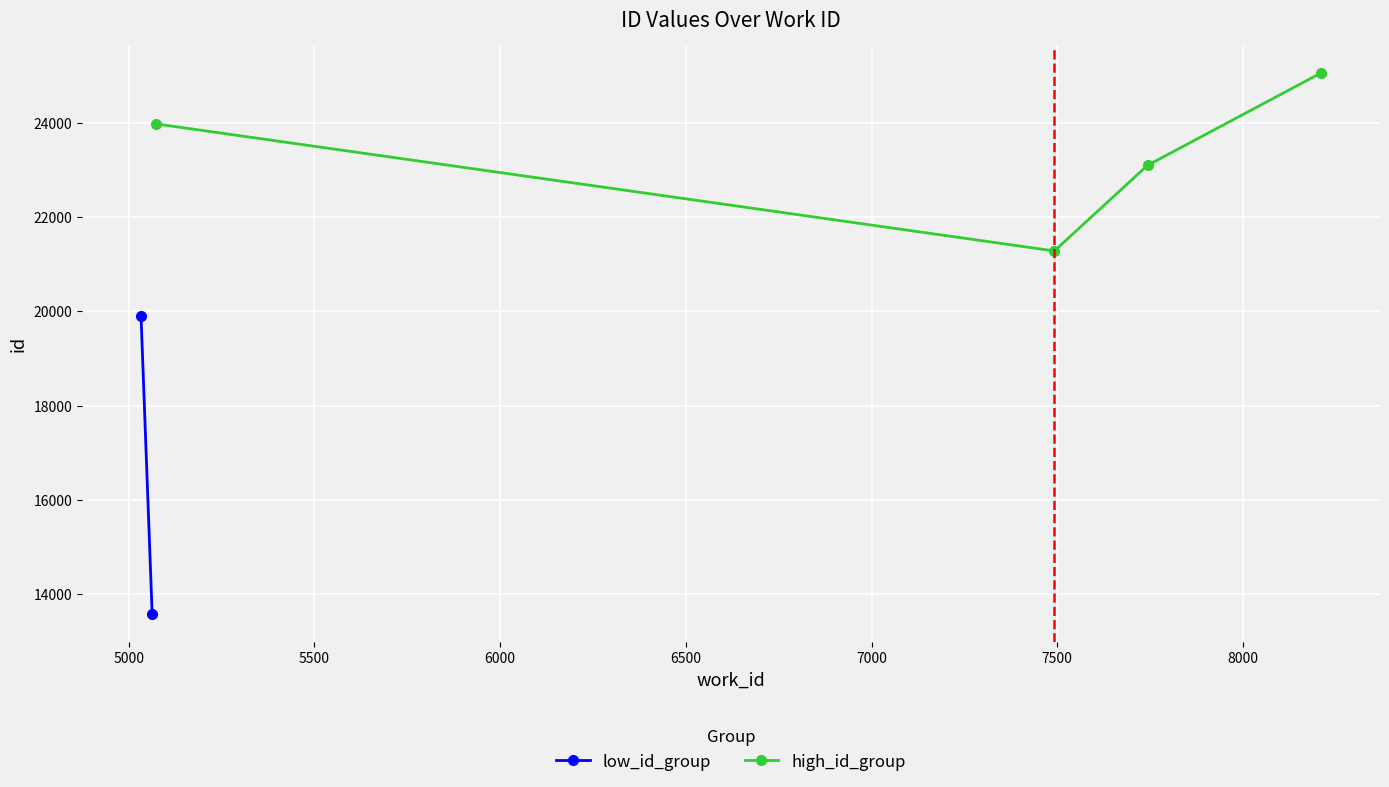

Which category has the lowest value in the work_id series?

5073